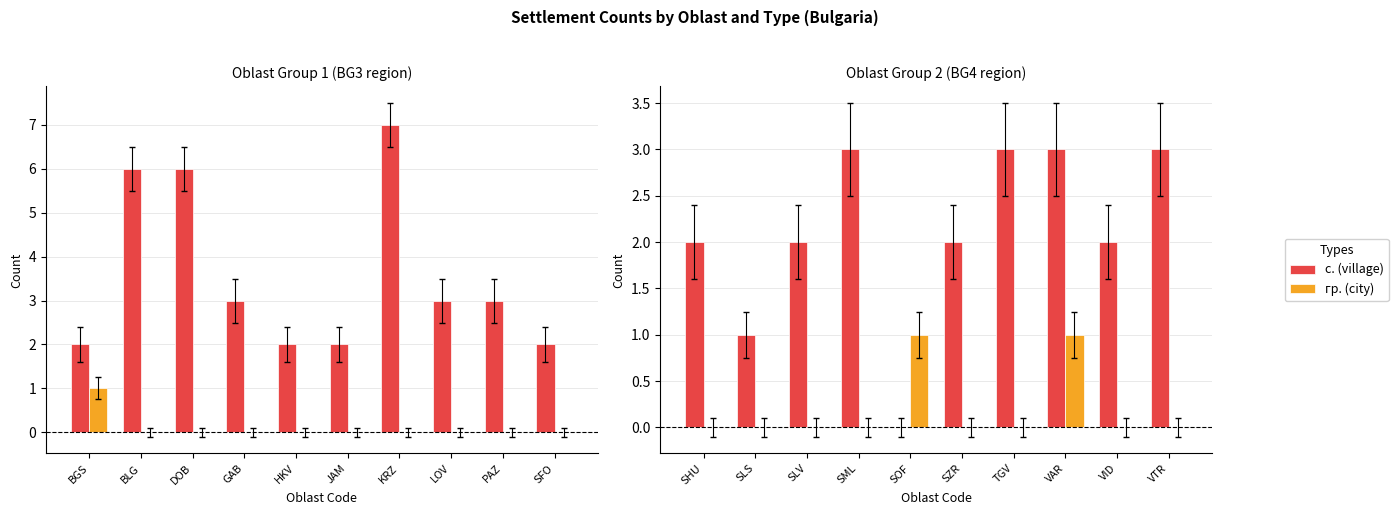

The value of с. (village) at VAR is 1. True or false?

False